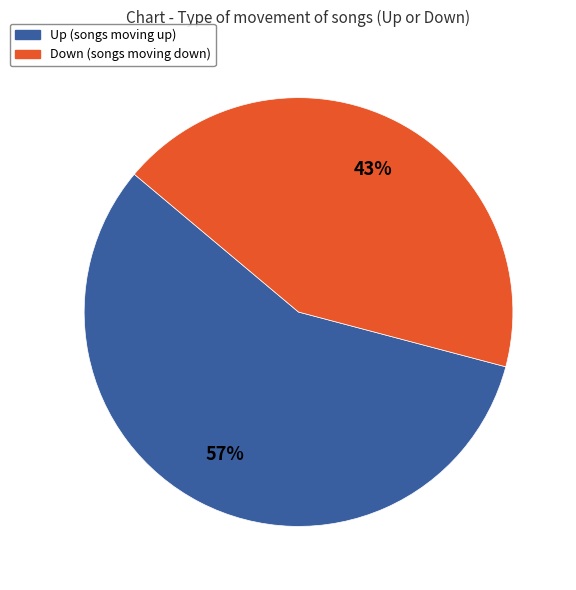

Combined, do Up and Down account for over 50%?

Yes